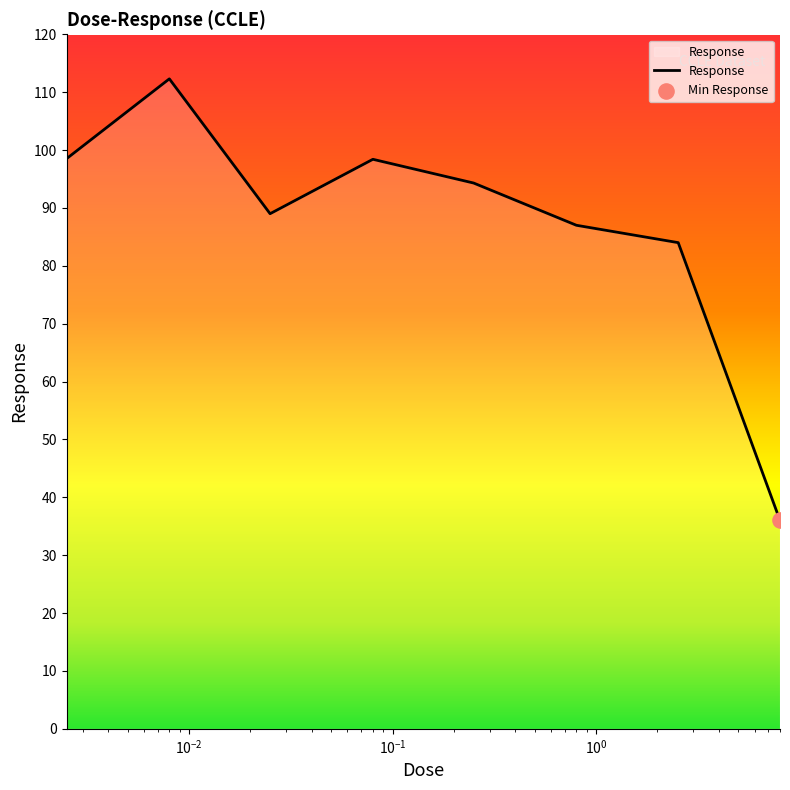

What is the smallest value displayed?

36.0